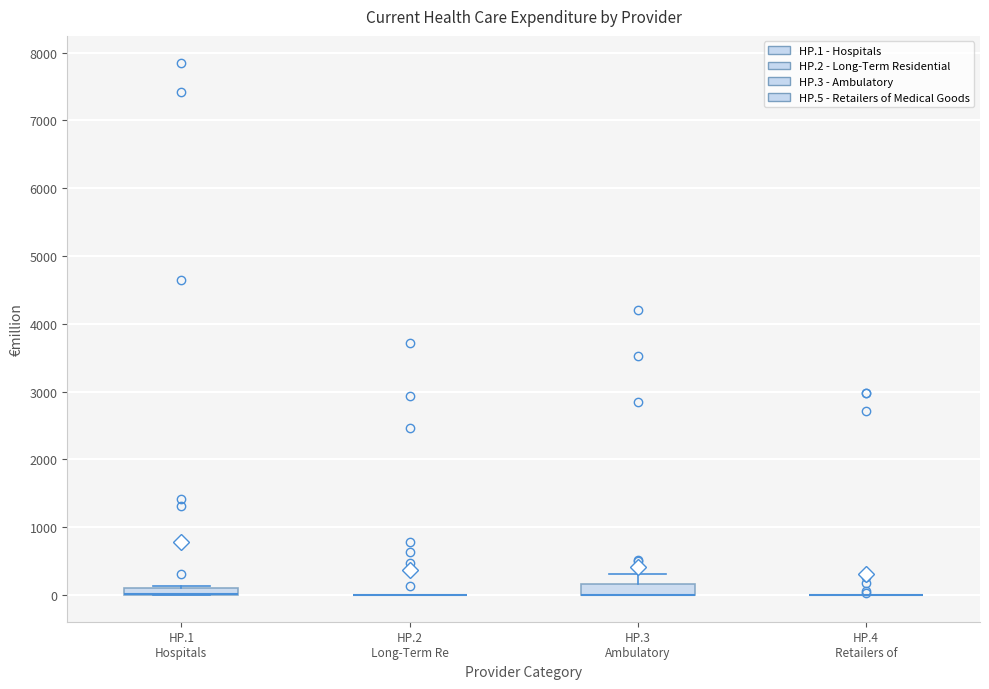

Where is the lower edge of the box for HP.1 Hospitals on the y-axis? The values are not printed on the chart, so give them approximately, as read against the axis.

0